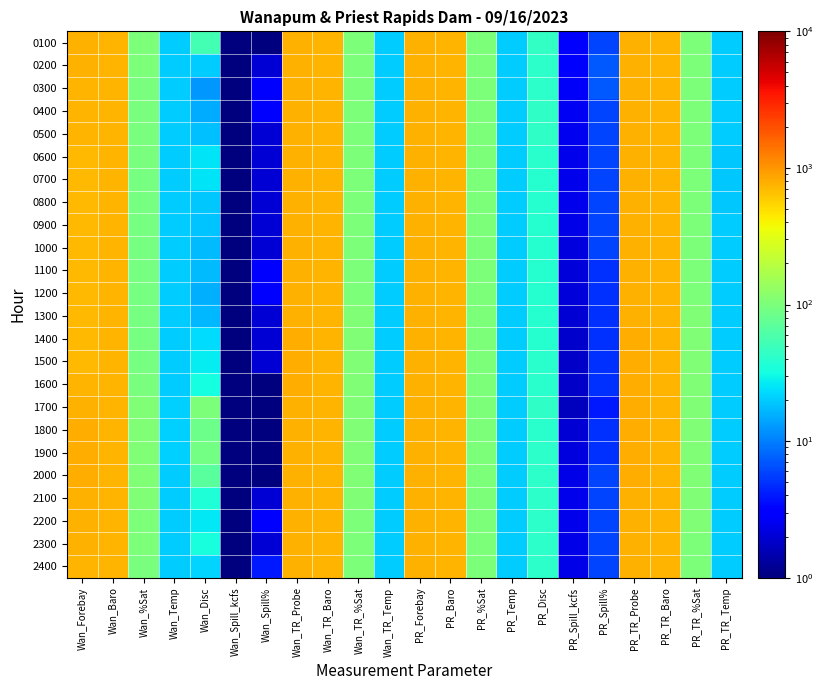

What is the greatest value displayed?

785.0